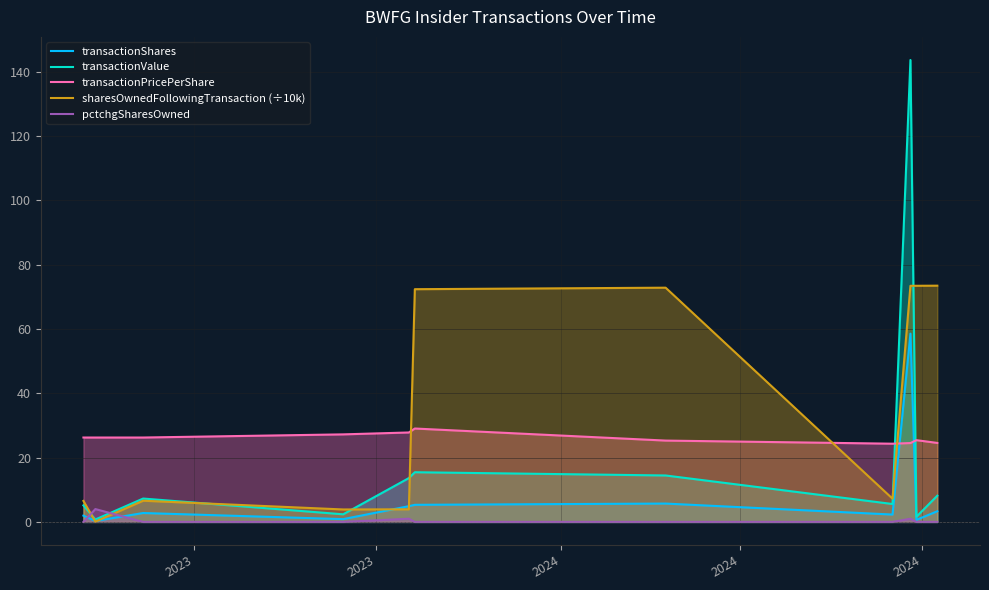

Does the chart display data point markers on the line(s)?

No